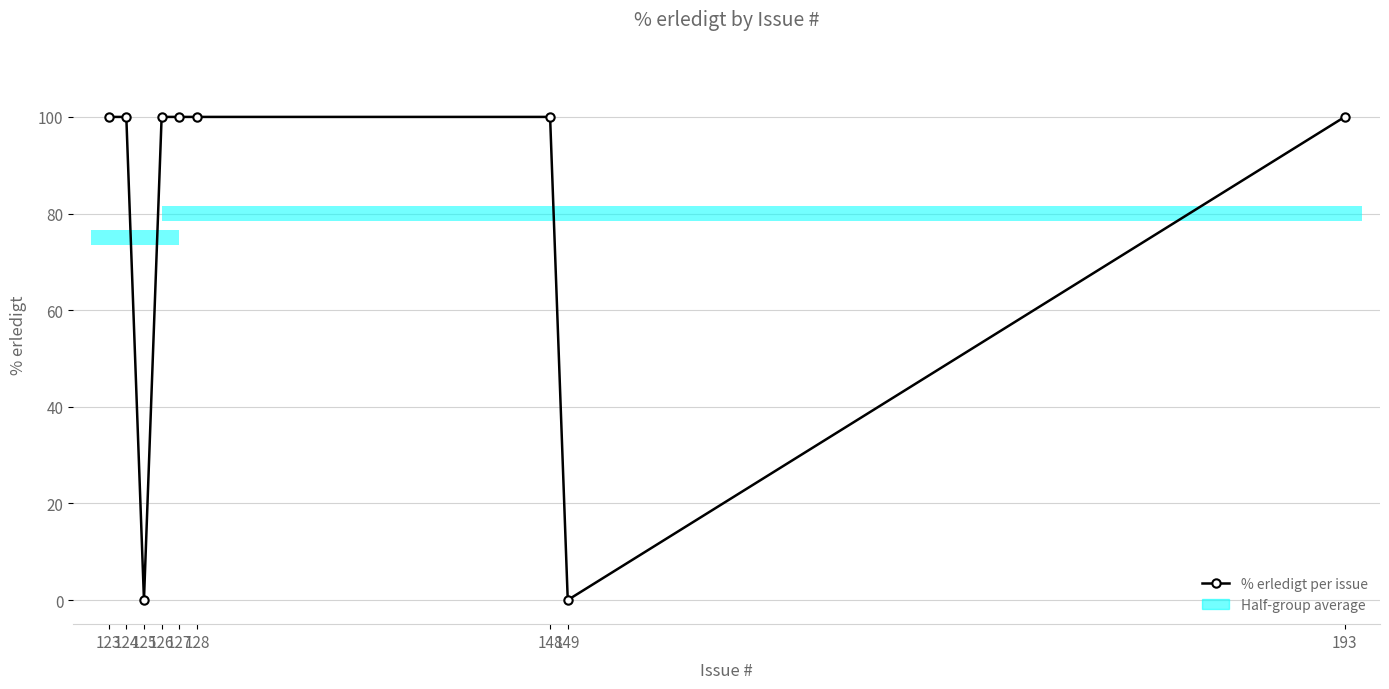

What is the sum of all values?

700